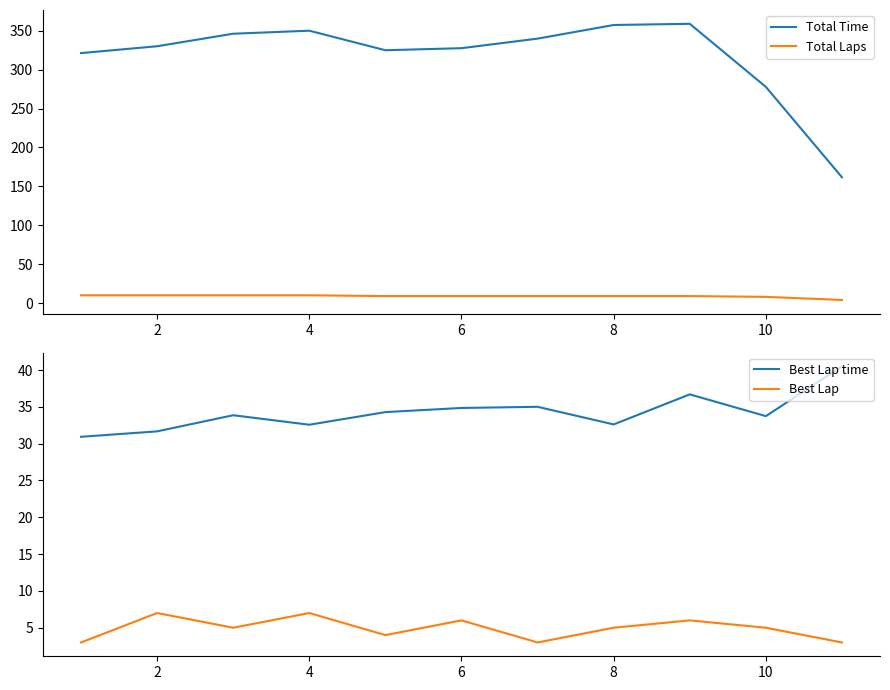

Does the chart display data point markers on the line(s)?

No